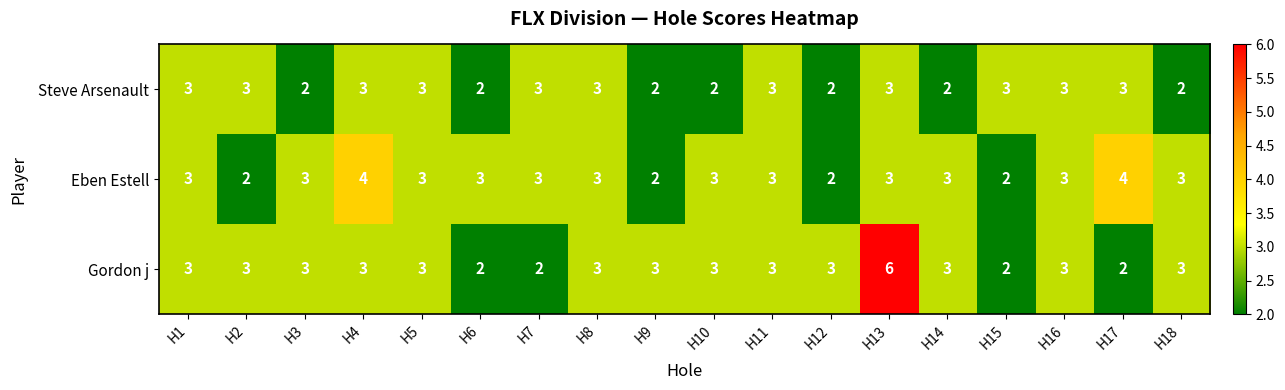

List the series in order of their overall mean, highest first.

Gordon j, Eben Estell, Steve Arsenault